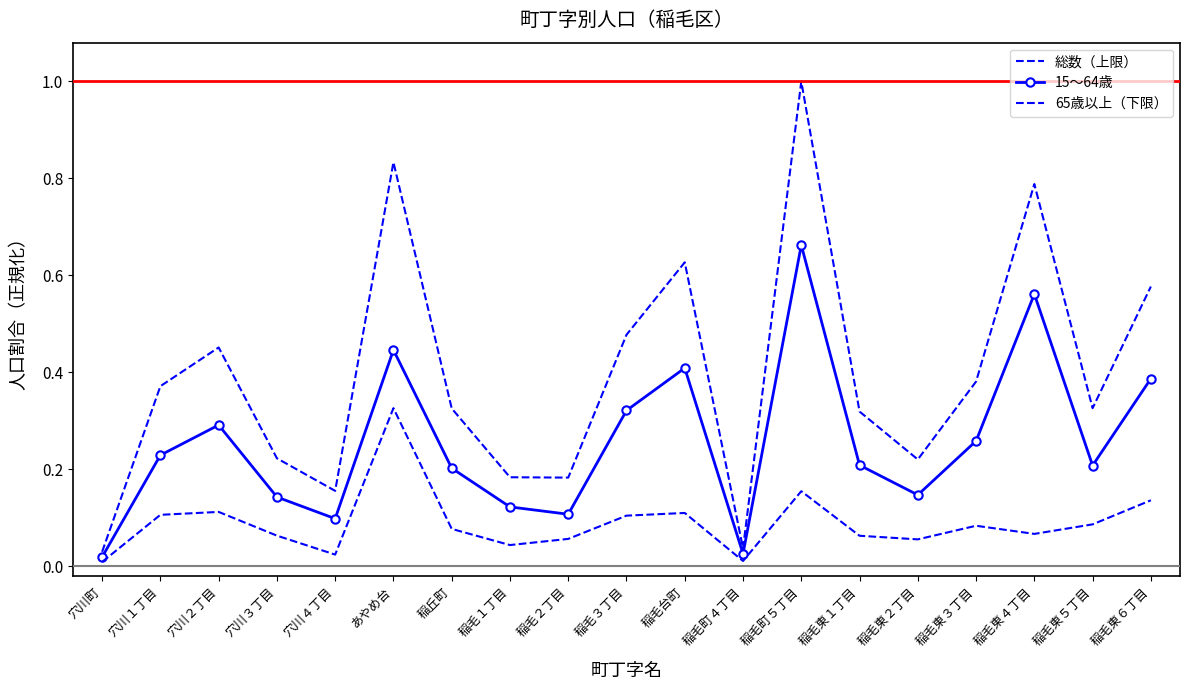

True or false: 総数（上限） and 65歳以上（下限） cross at least once.

False